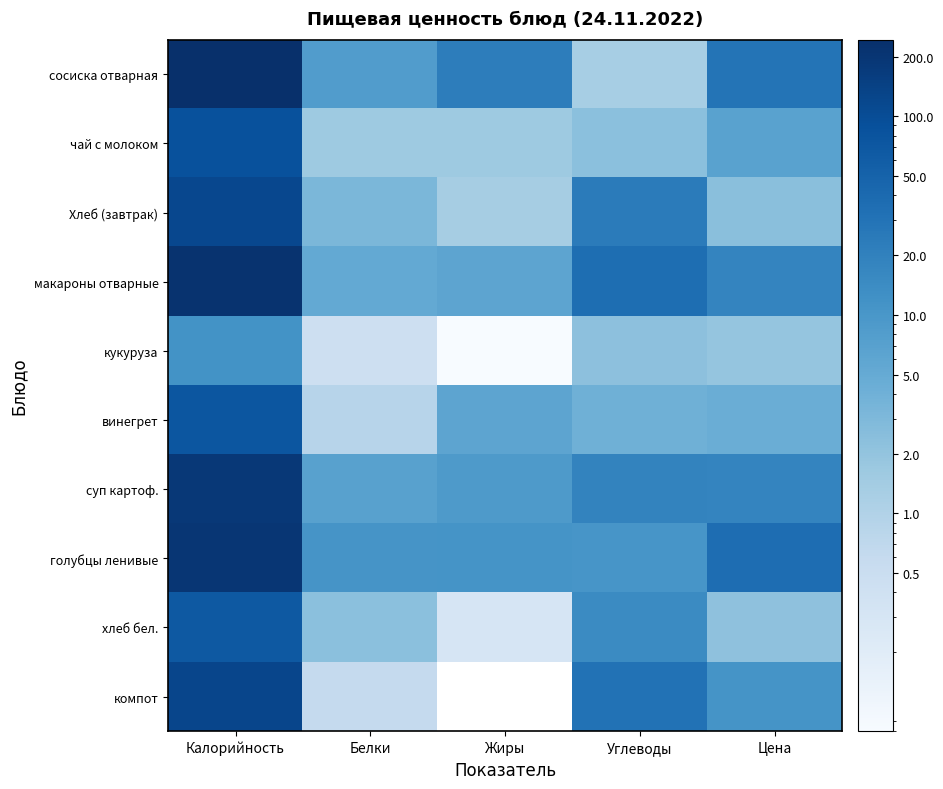

At which category is the sum across all series the highest?

Калорийность